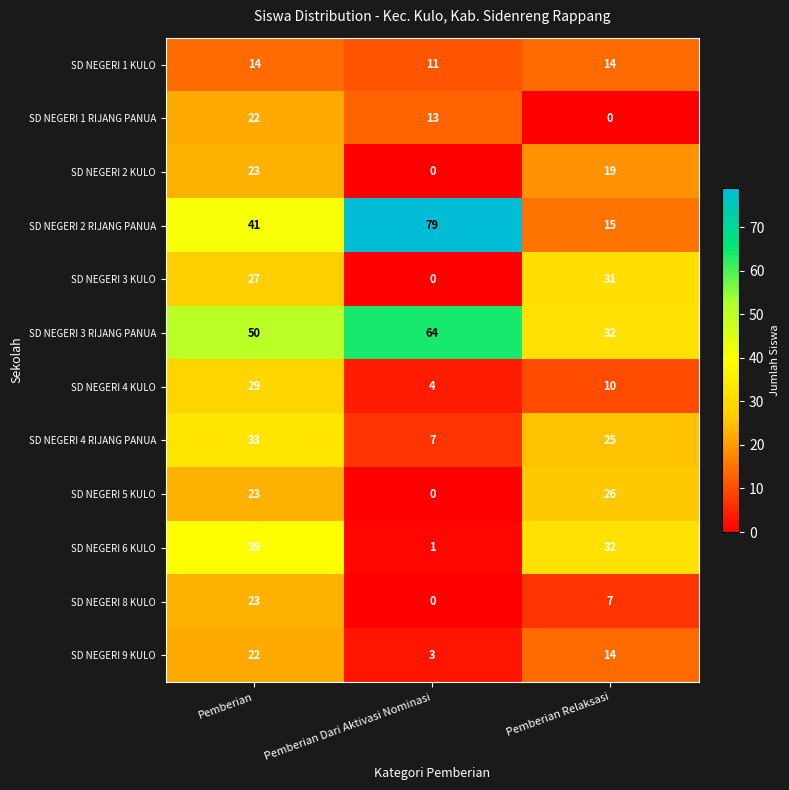

Which series has the largest range (max minus min)?

SD NEGERI 2 RIJANG PANUA